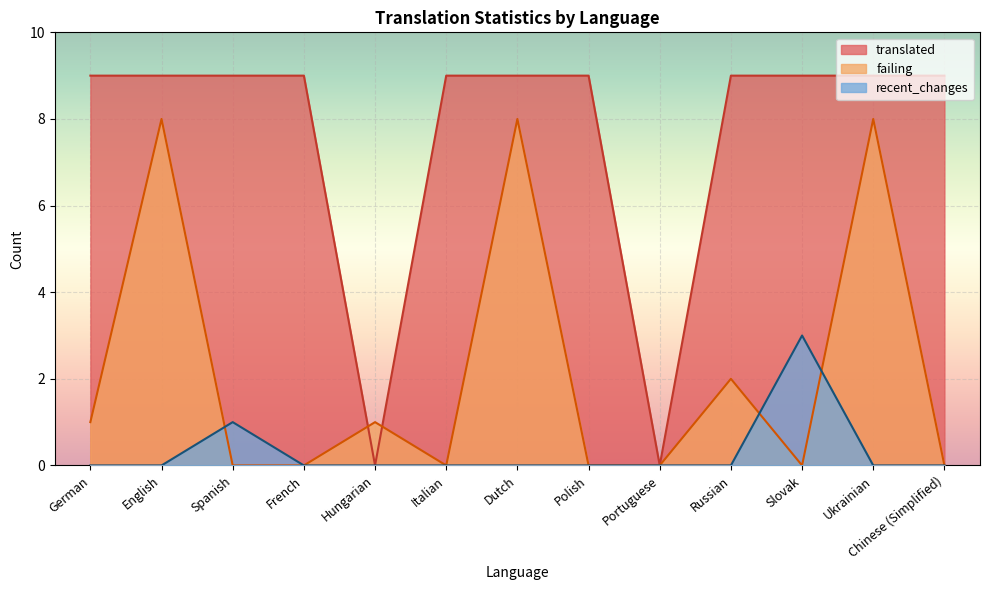

At which label does recent_changes reach its minimum?

German